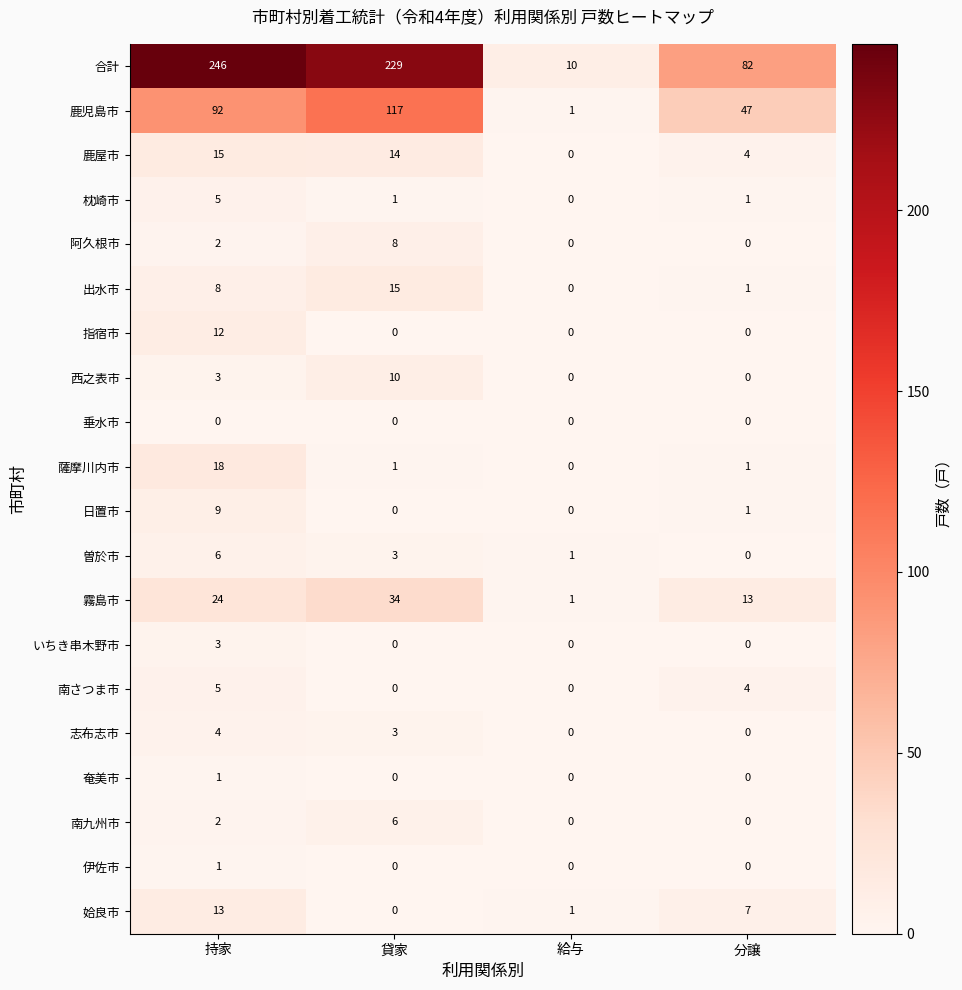

At which label is 南九州市 closest to 3?

持家